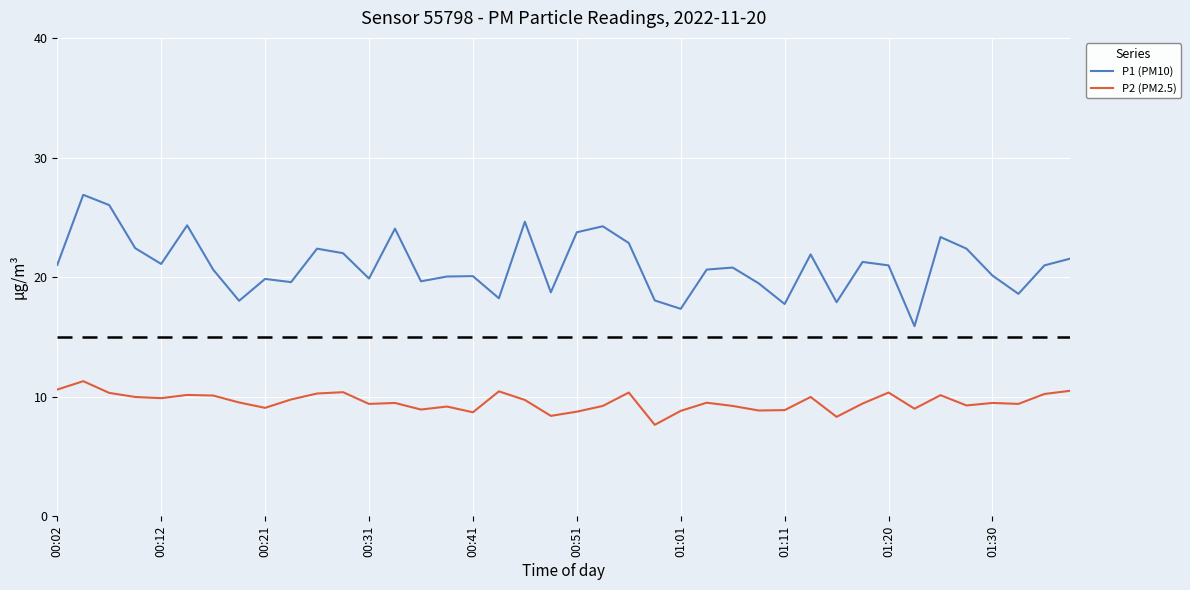

True or false: P2 (PM2.5) and P1 (PM10) intersect in this chart.

False